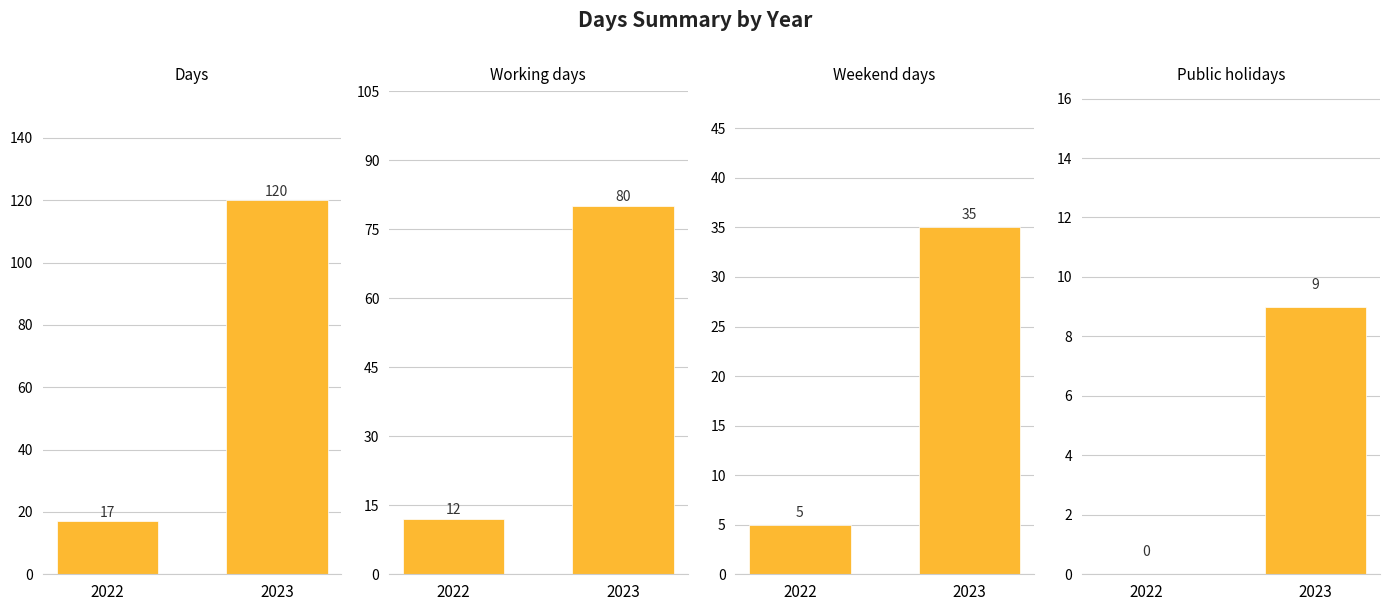

True or false: Weekend days has a value of 5 at 2022.

True